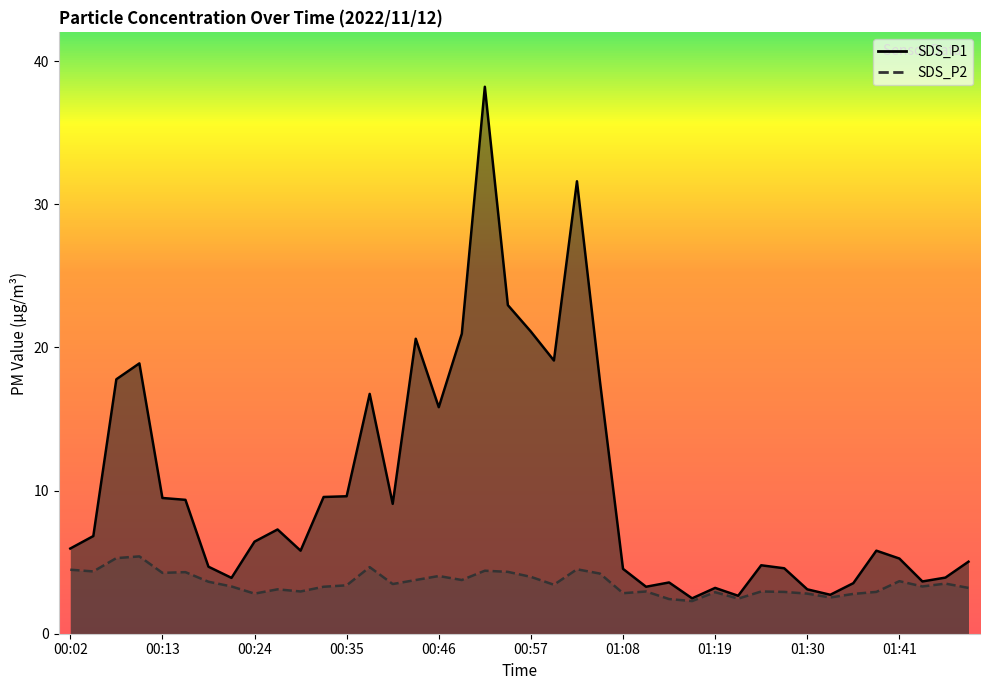

How many interior local peaks does the SDS_P2 series have?

12